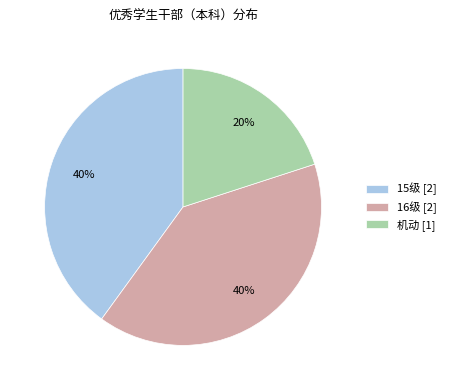

How many slices are in this pie chart?

3